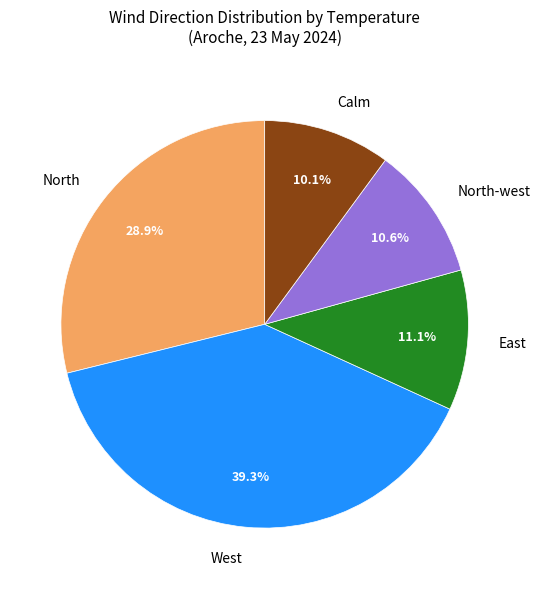

Does West account for over 50% of the chart?

No